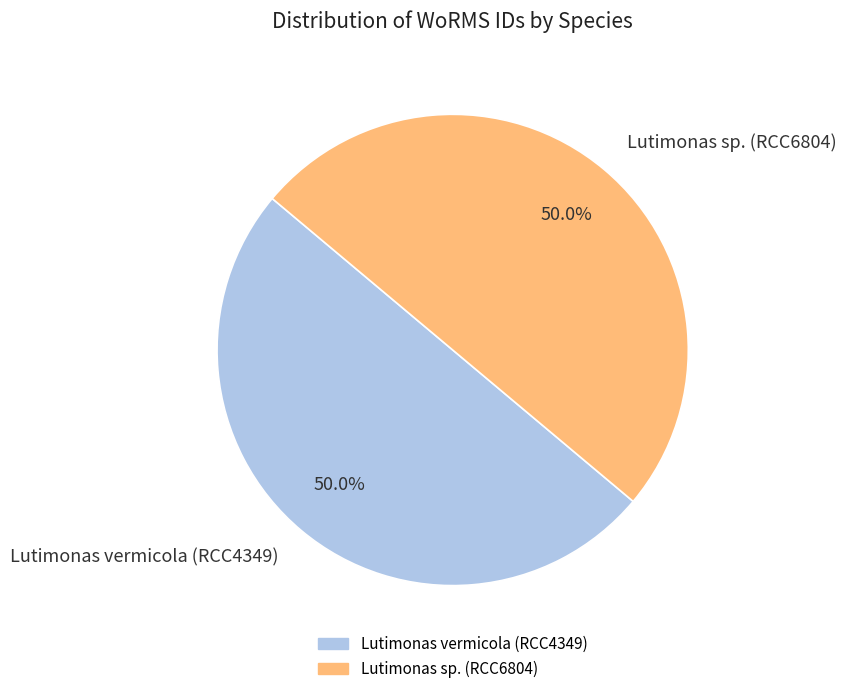

Count the number of slices in the pie.

2